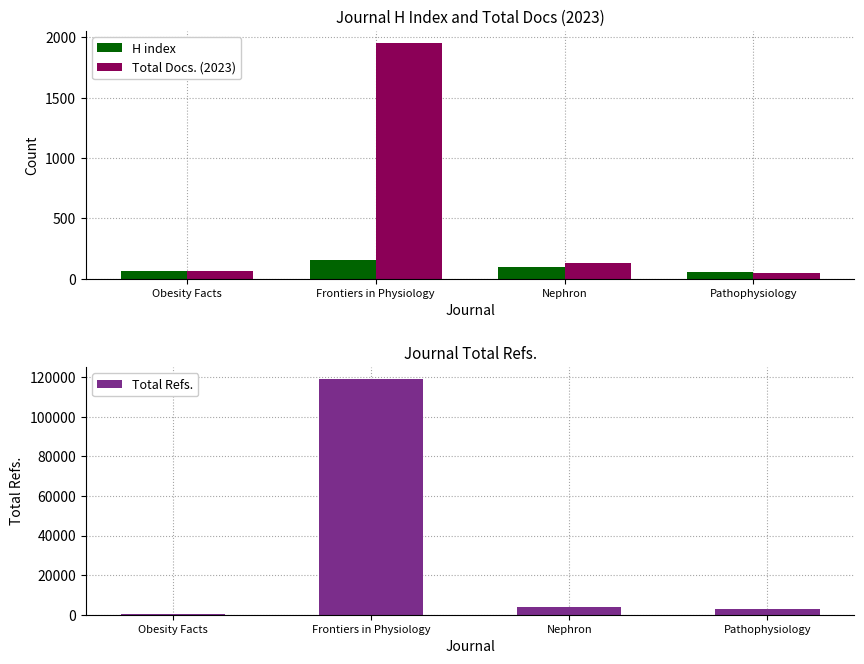

What is the sum of all Total Docs. (2023) values?

2193